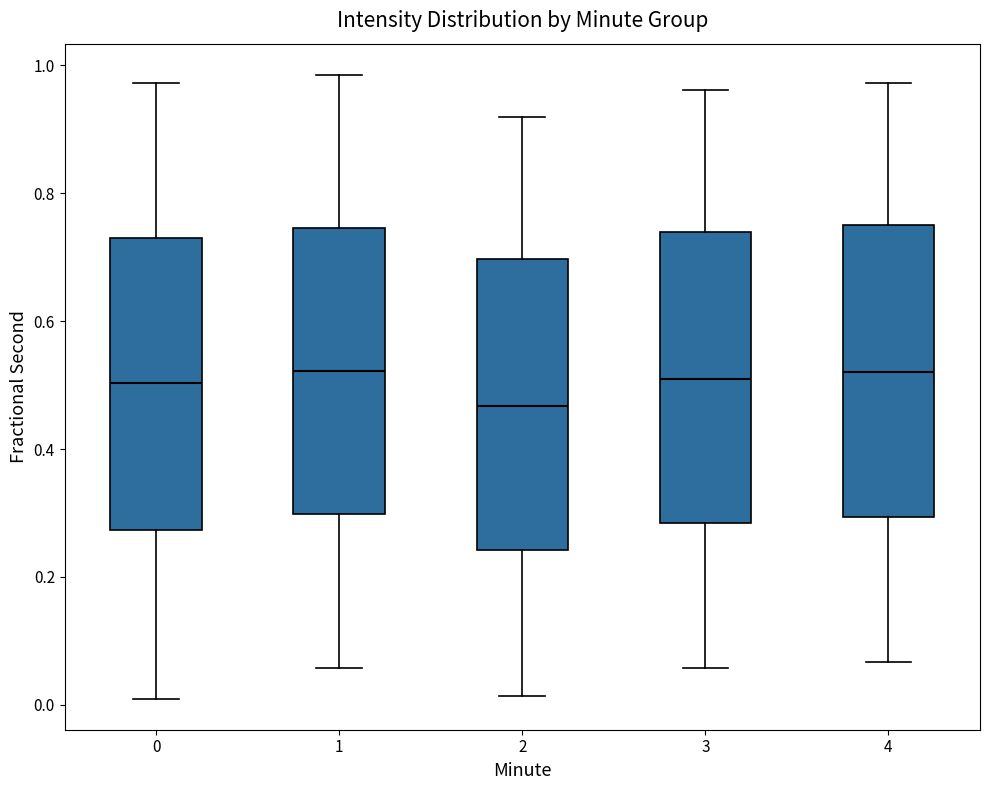

Reading left to right, transcribe this box plot: for each box, give where its median line is, the range the box spans, and where its two whiskers end, as read against the y-axis. The values are not printed on the chart, so give them approximately, as read against the axis.

0: median 0.50, box 0.28 to 0.74, whiskers 0.00 to 0.98
1: median 0.52, box 0.30 to 0.74, whiskers 0.06 to 0.98
2: median 0.46, box 0.24 to 0.70, whiskers 0.02 to 0.92
3: median 0.50, box 0.28 to 0.74, whiskers 0.06 to 0.96
4: median 0.52, box 0.30 to 0.74, whiskers 0.06 to 0.98